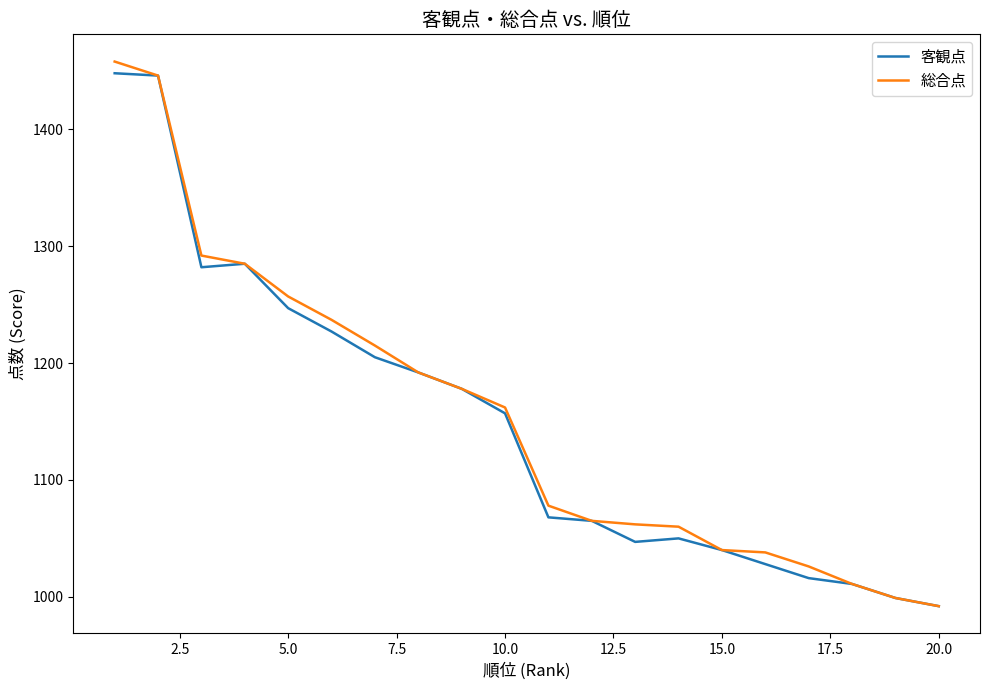

What are all the series names shown in the legend?

客観点, 総合点